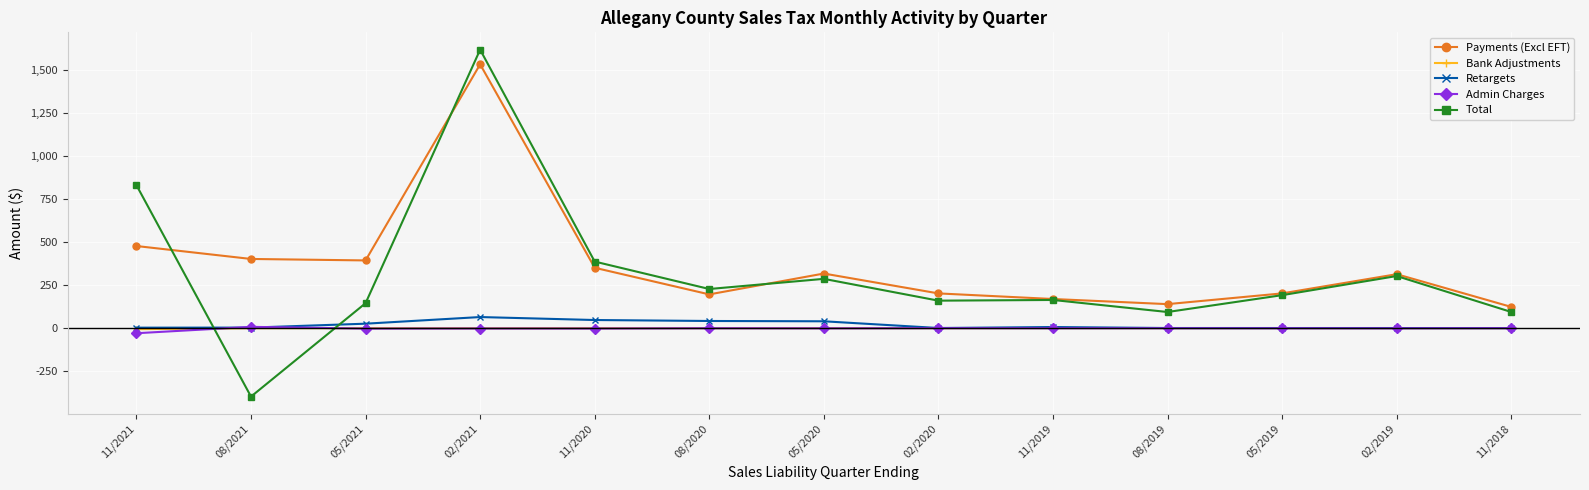

Which series ends up on top after the final intersection of Retargets and Total?

Total